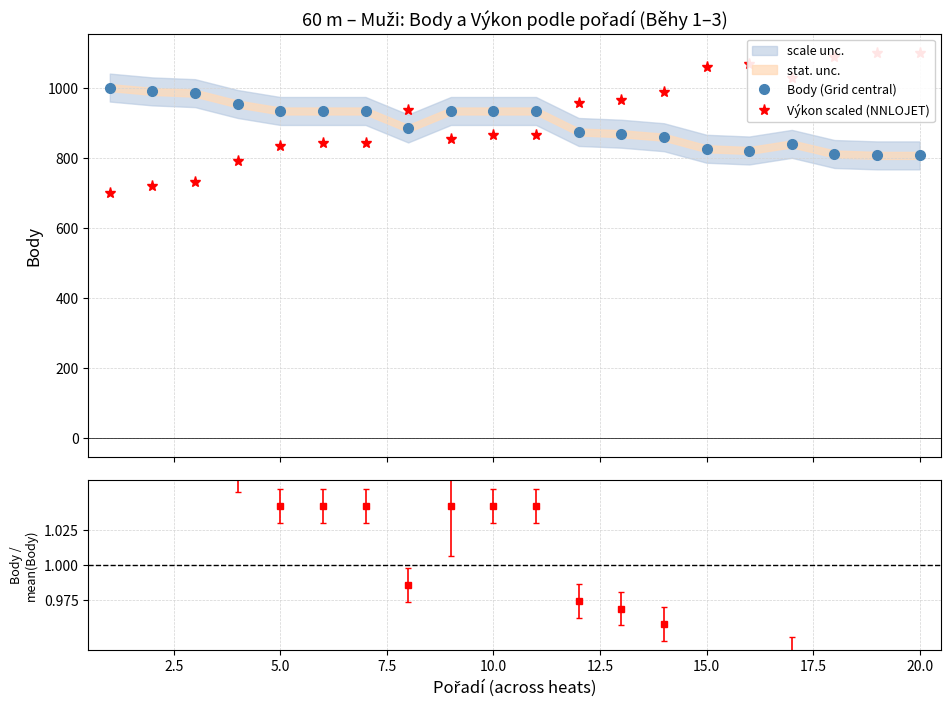

What is the value of the Body (Grid central) point at the 18th from the left?

811